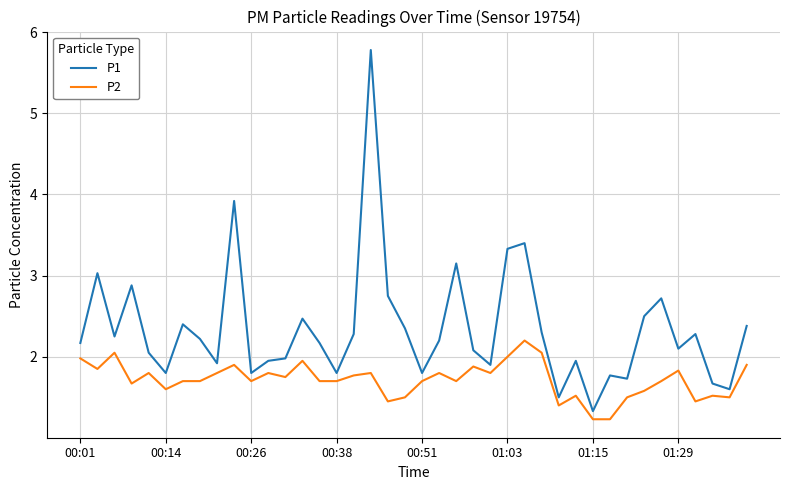

List the series in order of their peak value, highest first.

P1, P2